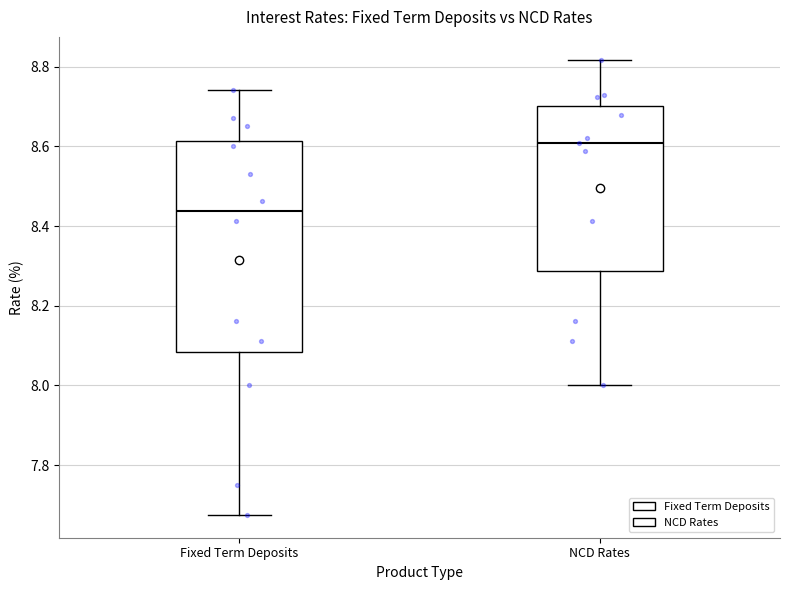

Comparing the boxes themselves (not the whiskers), which one is the tallest?

Fixed Term Deposits